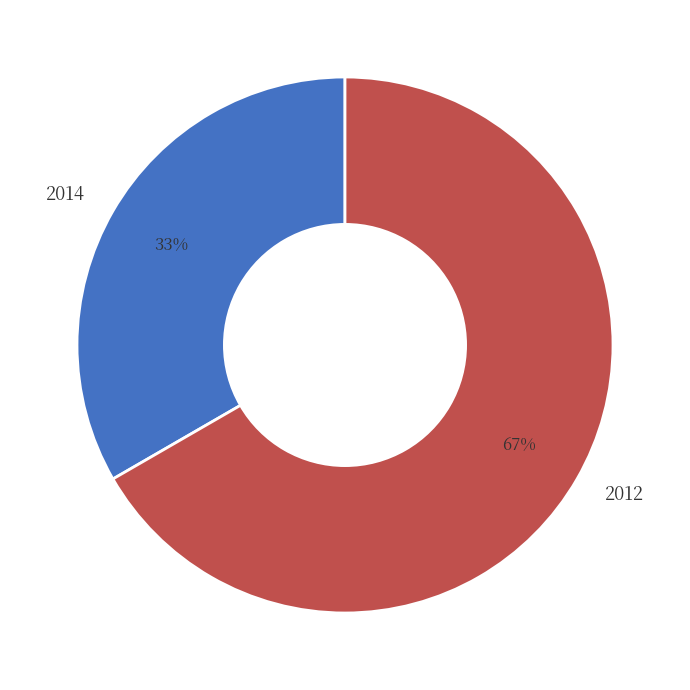

To the nearest percent, what is the combined percentage of 2012 and 2014?

100%